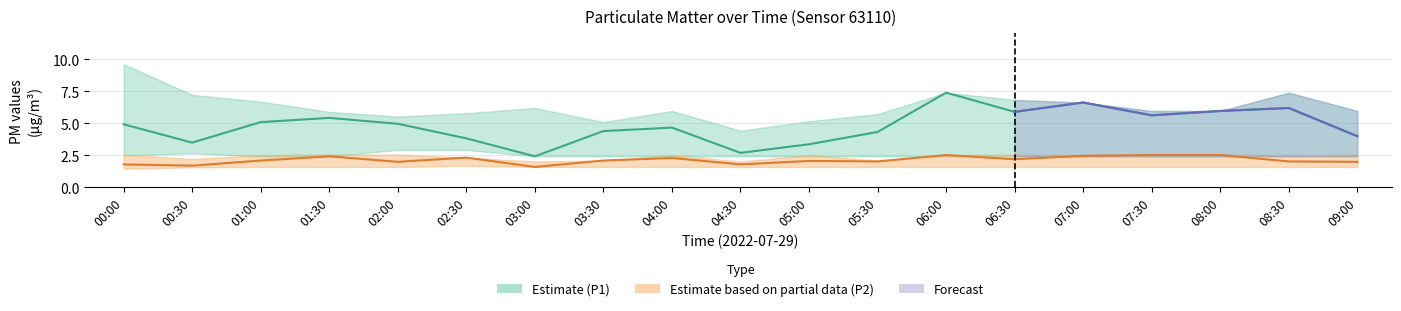

In P1, how many points are lower than both neighbors (excluding endpoints)?

5